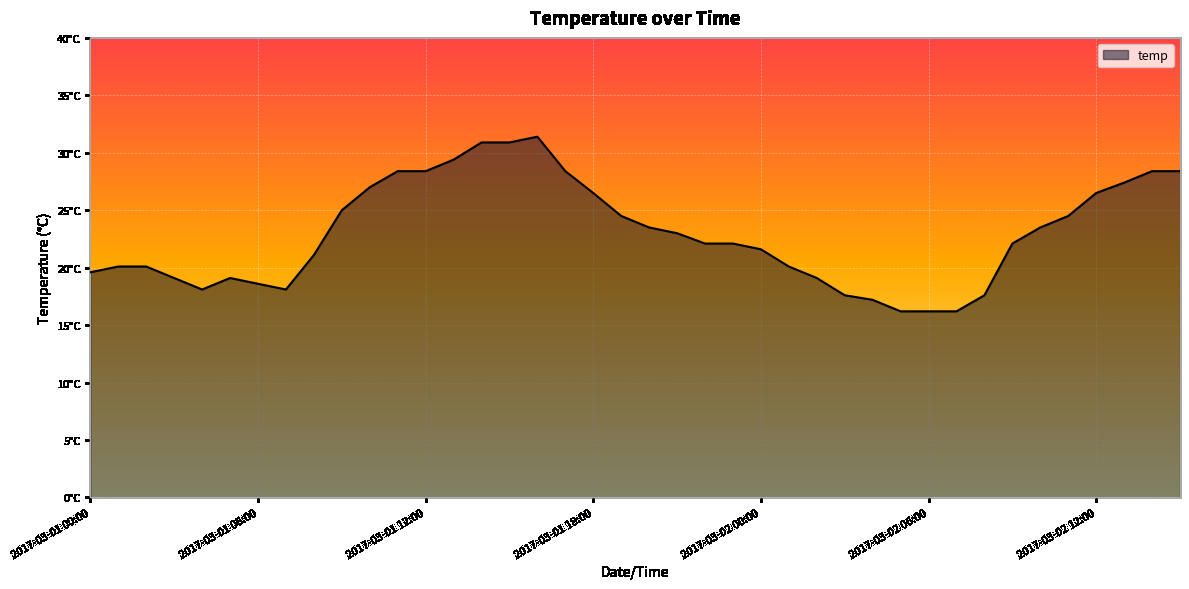

Is this an area chart (filled region under the line)?

Yes